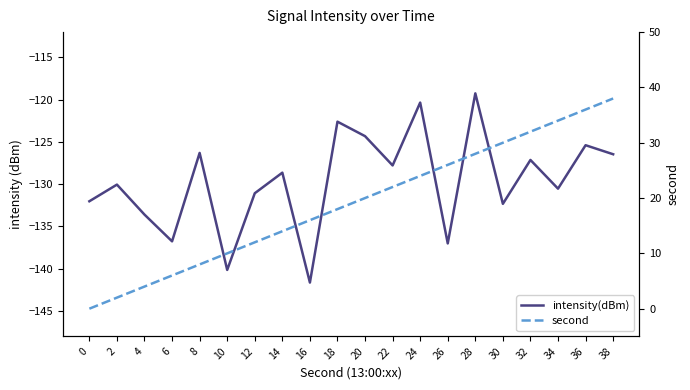

Is it true that intensity(dBm) equals -140.1 at 10?

True